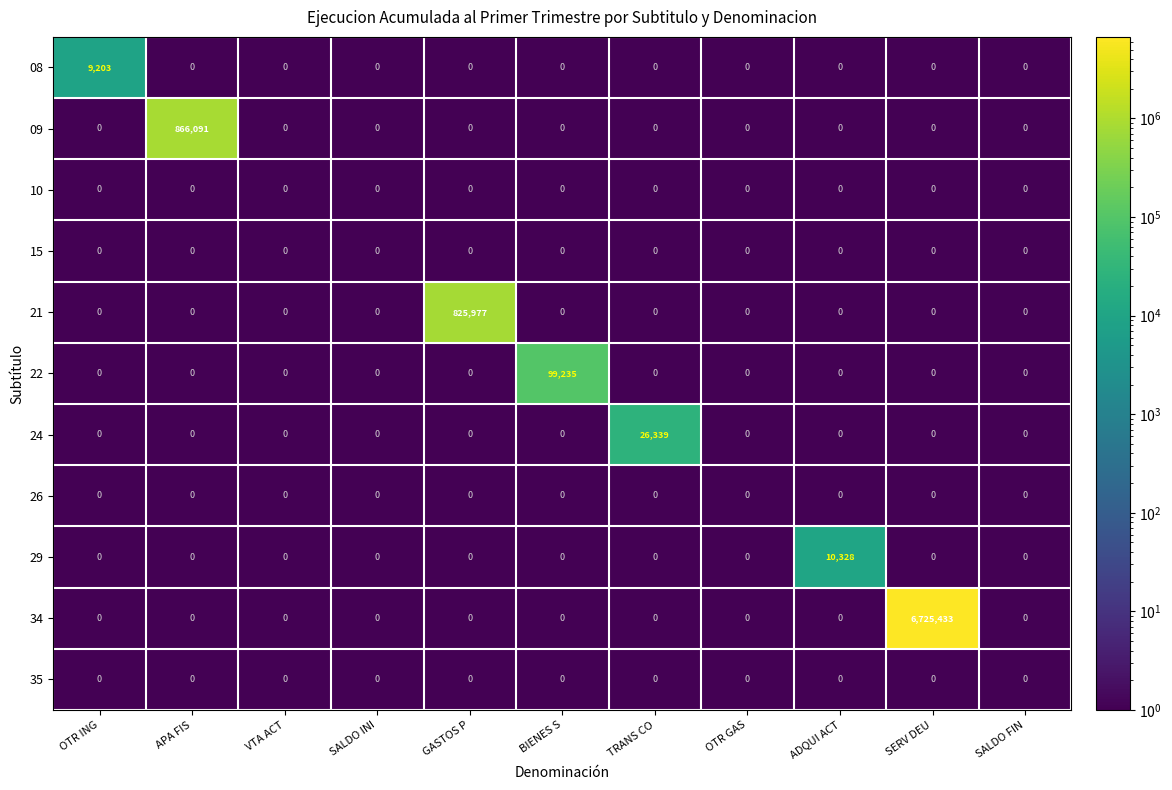

The 34 series shows 11381853 at SERV DEU. True or false?

False